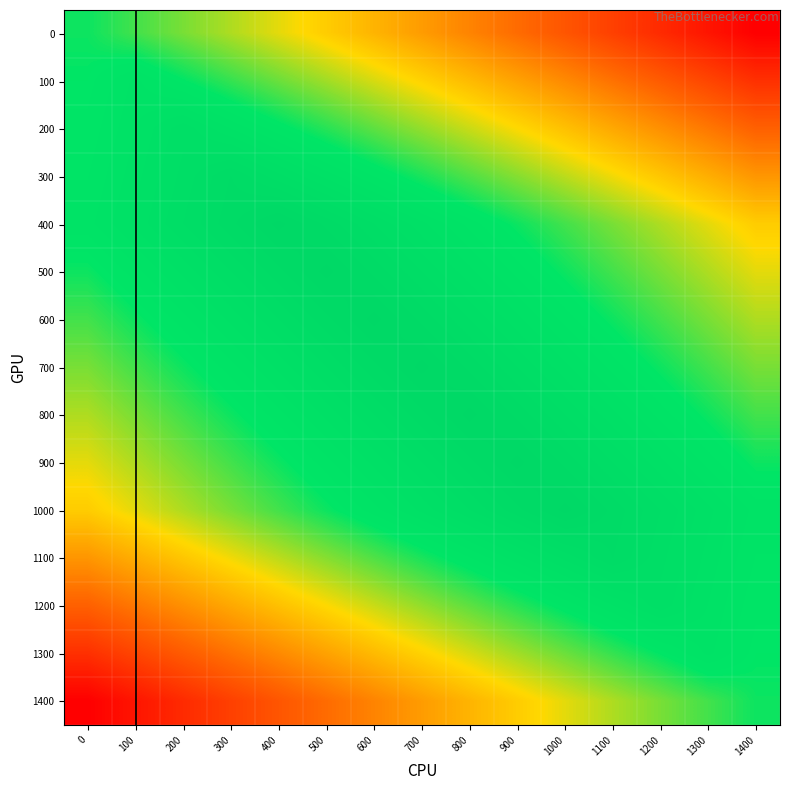

Reading left to right, what are all the values shown in this chart?

0: 0=0.7	100=0.7	200=0.6	300=0.6	400=0.5	500=0.5	600=0.4	700=0.4	800=0.3	900=0.3	1000=0.2	1100=0.2	1200=0.1	1300=0.1	1400=0.0
100: 0=0.8	100=0.8	200=0.8	300=0.7	400=0.6	500=0.6	600=0.5	700=0.5	800=0.4	900=0.4	1000=0.3	1100=0.3	1200=0.2	1300=0.2	1400=0.1
200: 0=0.8	100=0.8	200=0.9	300=0.8	400=0.8	500=0.7	600=0.7	700=0.6	800=0.6	900=0.5	1000=0.4	1100=0.4	1200=0.3	1300=0.3	1400=0.2
300: 0=0.8	100=0.8	200=0.9	300=0.9	400=0.9	500=0.8	600=0.8	700=0.7	800=0.7	900=0.6	1000=0.6	1100=0.5	1200=0.5	1300=0.4	1400=0.4
400: 0=0.8	100=0.8	200=0.9	300=0.9	400=1.0	500=0.9	600=0.9	700=0.8	800=0.8	900=0.7	1000=0.7	1100=0.6	1200=0.6	1300=0.5	1400=0.5
500: 0=0.7	100=0.8	200=0.8	300=0.9	400=0.9	500=1.0	600=0.9	700=0.9	800=0.8	900=0.8	1000=0.7	1100=0.7	1200=0.6	1300=0.6	1400=0.5
600: 0=0.7	100=0.7	200=0.8	300=0.8	400=0.9	500=0.9	600=1.0	700=0.9	800=0.9	900=0.8	1000=0.8	1100=0.7	1200=0.7	1300=0.6	1400=0.6
700: 0=0.6	100=0.7	200=0.7	300=0.8	400=0.8	500=0.9	600=0.9	700=1.0	800=0.9	900=0.9	1000=0.8	1100=0.8	1200=0.7	1300=0.7	1400=0.6
800: 0=0.6	100=0.6	200=0.7	300=0.7	400=0.8	500=0.8	600=0.9	700=0.9	800=1.0	900=0.9	1000=0.9	1100=0.8	1200=0.8	1300=0.7	1400=0.7
900: 0=0.5	100=0.6	200=0.6	300=0.7	400=0.7	500=0.8	600=0.8	700=0.9	800=0.9	900=1.0	1000=0.9	1100=0.9	1200=0.8	1300=0.8	1400=0.7
1000: 0=0.5	100=0.5	200=0.6	300=0.6	400=0.7	500=0.7	600=0.8	700=0.8	800=0.9	900=0.9	1000=1.0	1100=0.9	1200=0.9	1300=0.8	1400=0.8
1100: 0=0.4	100=0.4	200=0.5	300=0.5	400=0.6	500=0.6	600=0.7	700=0.7	800=0.8	900=0.8	1000=0.9	1100=0.9	1200=0.9	1300=0.8	1400=0.8
1200: 0=0.2	100=0.3	200=0.3	300=0.4	400=0.4	500=0.5	600=0.6	700=0.6	800=0.7	900=0.7	1000=0.8	1100=0.8	1200=0.9	1300=0.8	1400=0.8
1300: 0=0.1	100=0.2	200=0.2	300=0.3	400=0.3	500=0.4	600=0.4	700=0.5	800=0.5	900=0.6	1000=0.6	1100=0.7	1200=0.8	1300=0.8	1400=0.8
1400: 0=0.0	100=0.1	200=0.1	300=0.2	400=0.2	500=0.3	600=0.3	700=0.4	800=0.4	900=0.5	1000=0.5	1100=0.6	1200=0.6	1300=0.7	1400=0.7